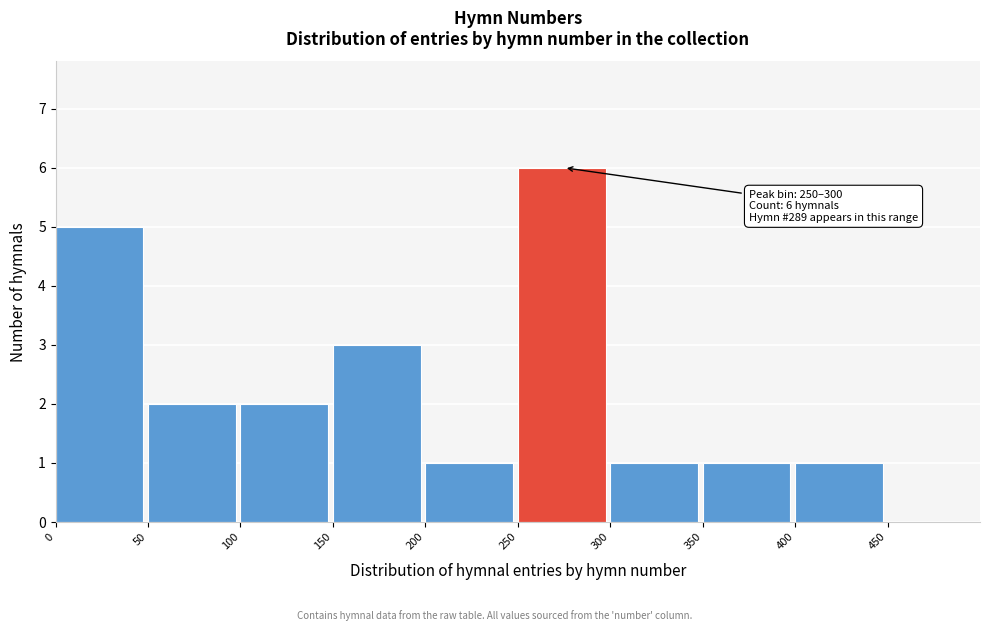

Over which range of the x-axis is the bar tallest?

250 to 300